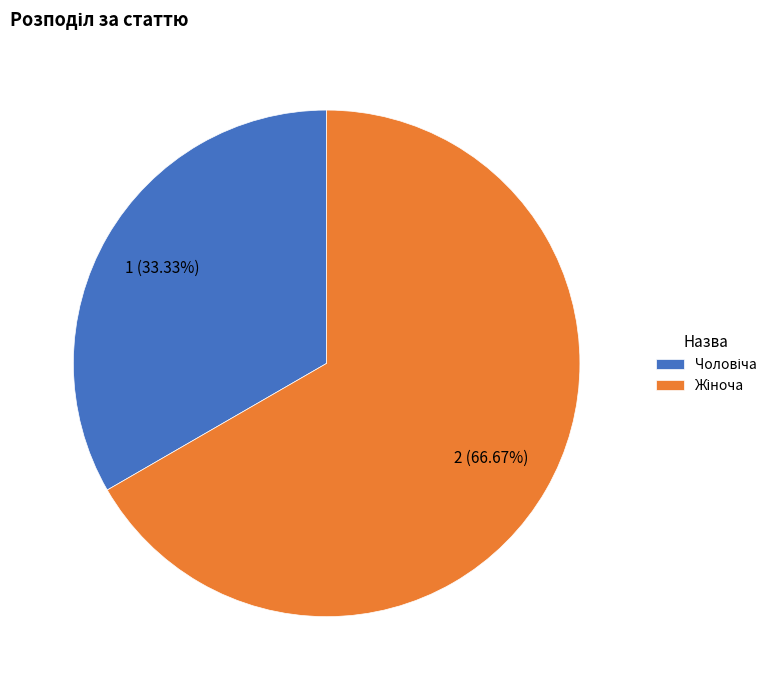

Is there any slice that represents more than half of the pie?

Yes